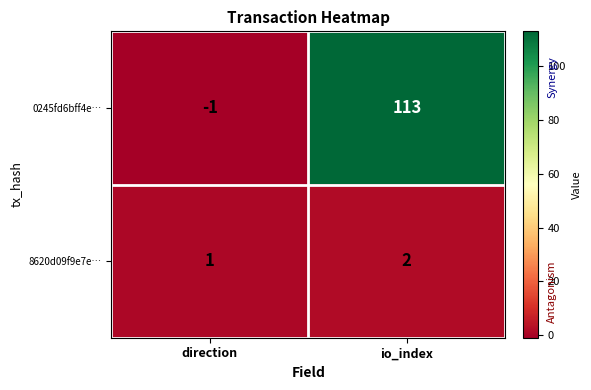

What is the greatest value displayed?

113